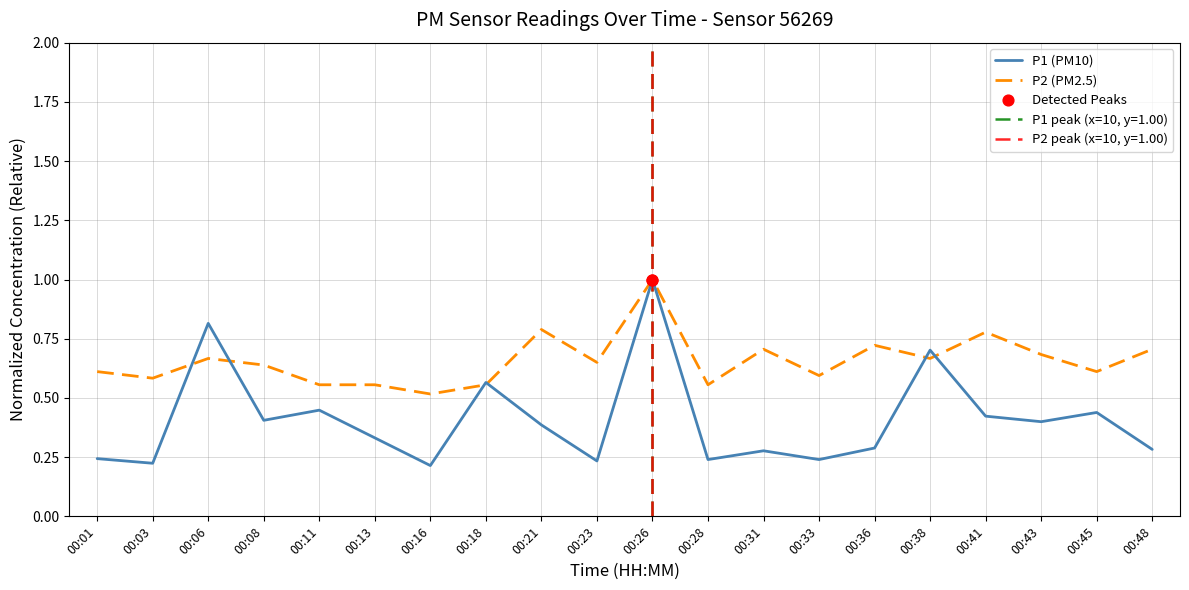

Which series reaches the maximum Y coordinate?

P1 (PM10)